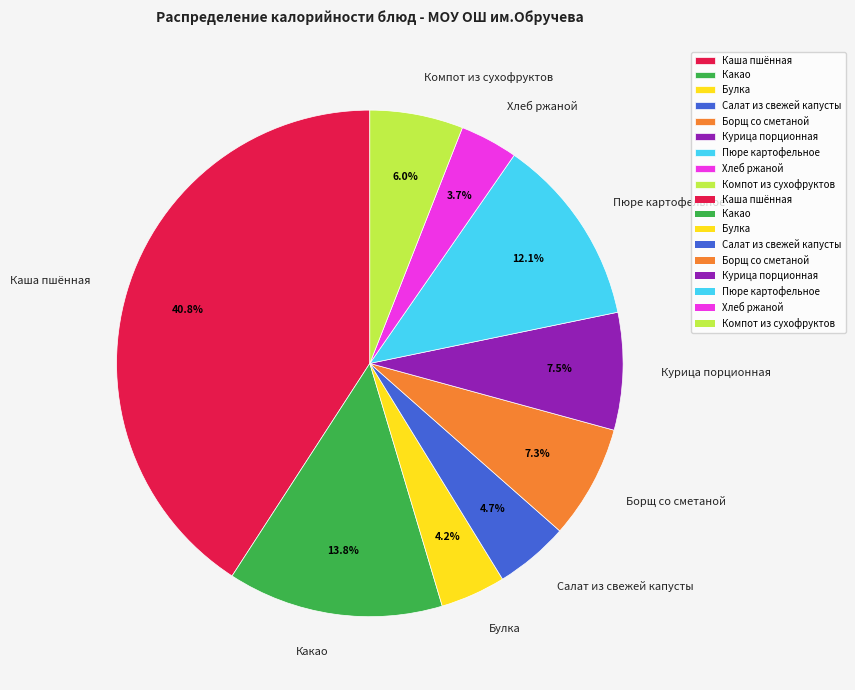

Which slice is the largest?

Каша пшённая